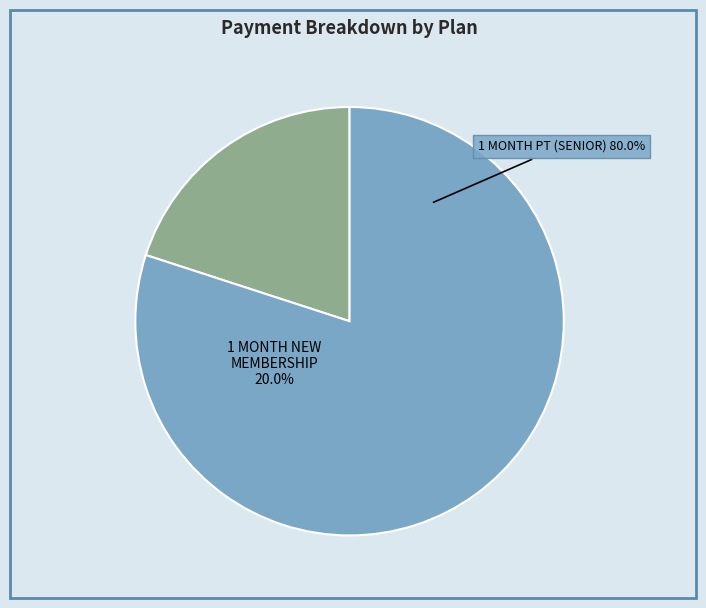

Which slice represents more than half of the pie?

1 MONTH PT (SENIOR)